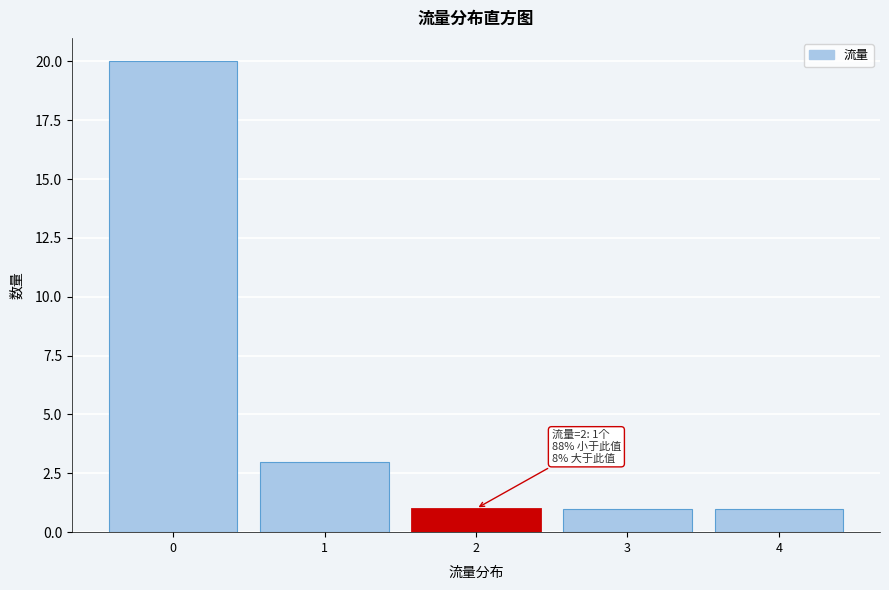

Over which range of the x-axis is the bar tallest?

-0.5 to 0.5